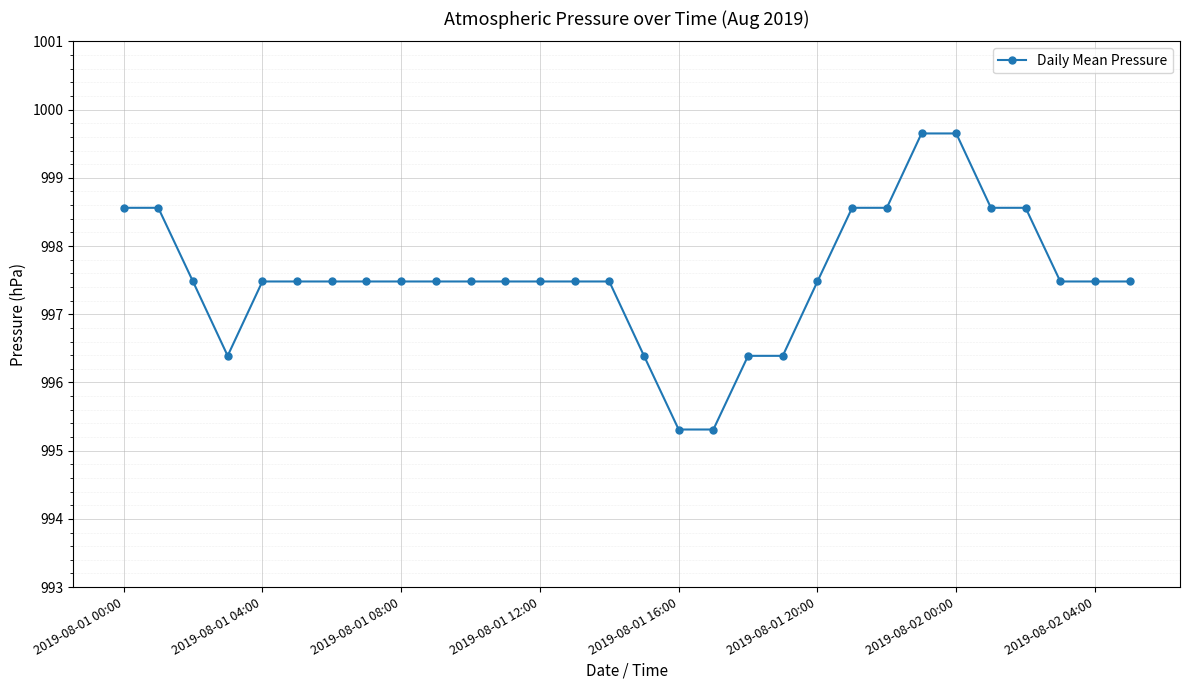

What is the value of the 27th point from the left?

998.6